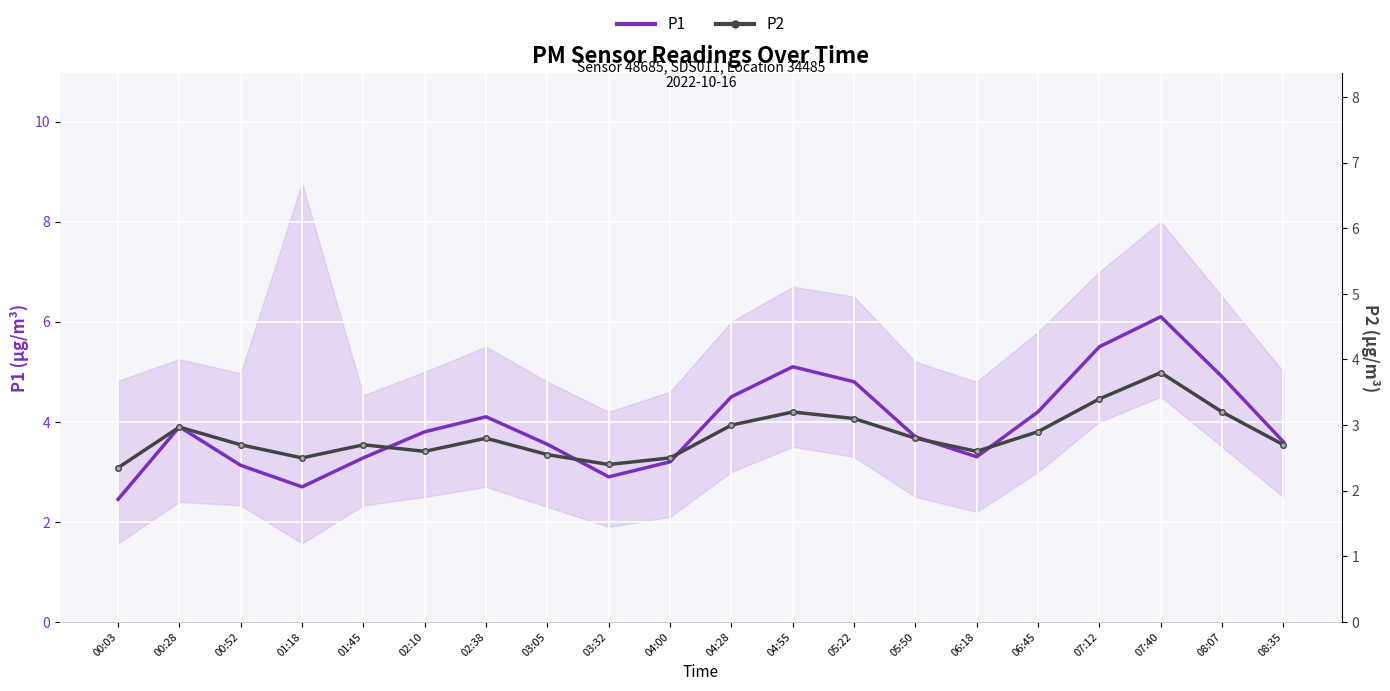

Which series has the largest total across all categories?

P1